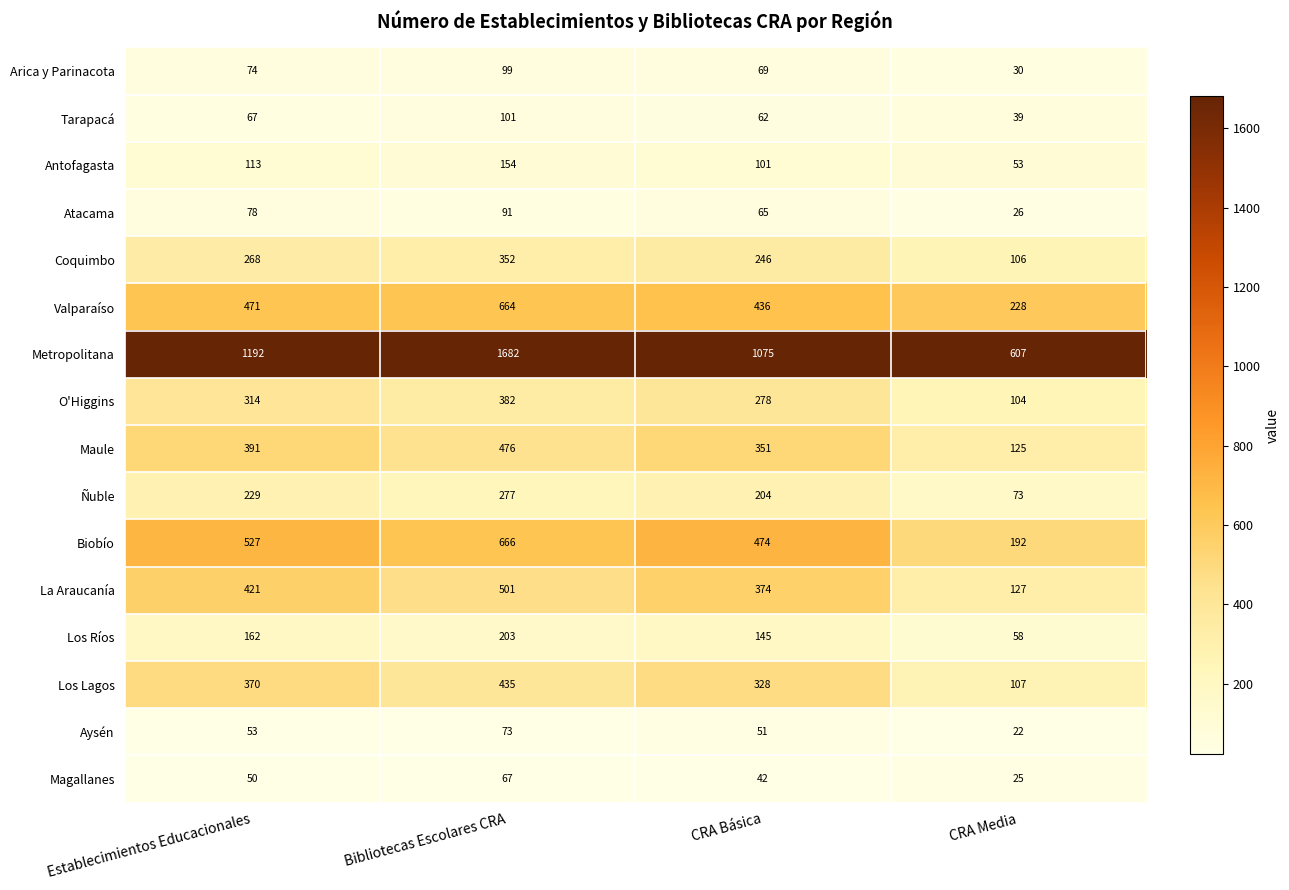

What value does the Metropolitana series have at Establecimientos Educacionales, to the nearest 50?

1200